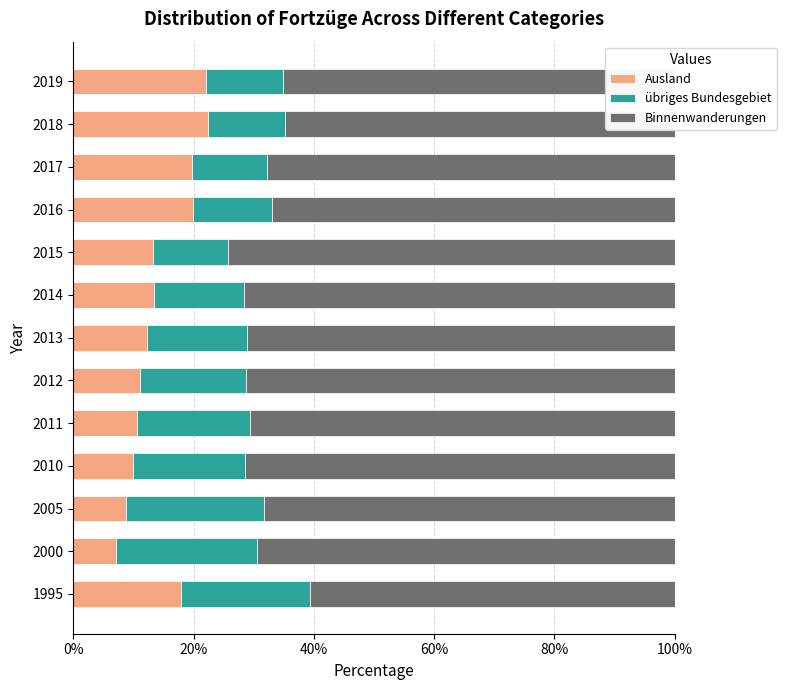

How many data points does each series have?

13